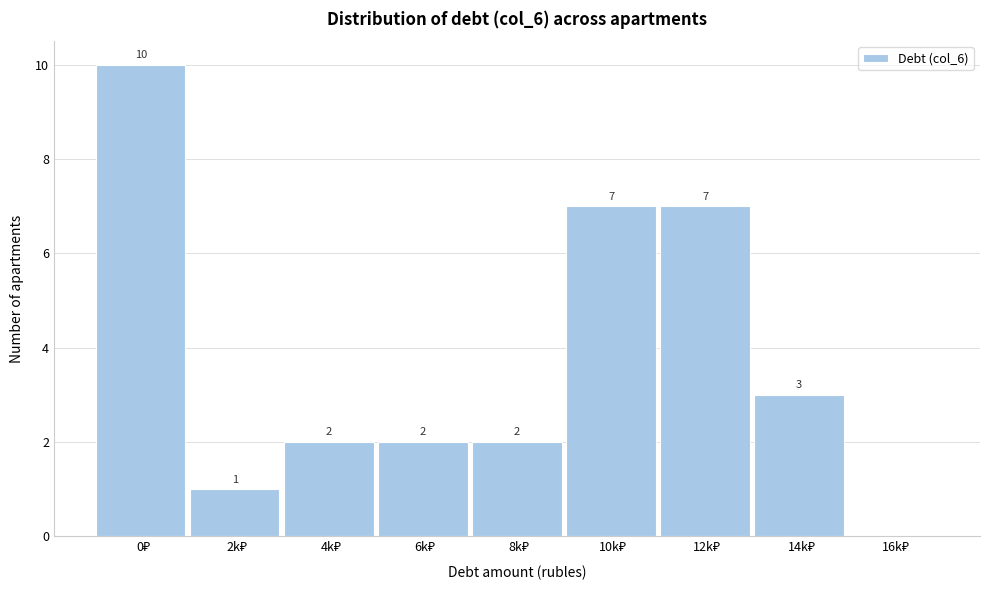

What is the sum of all values?

34